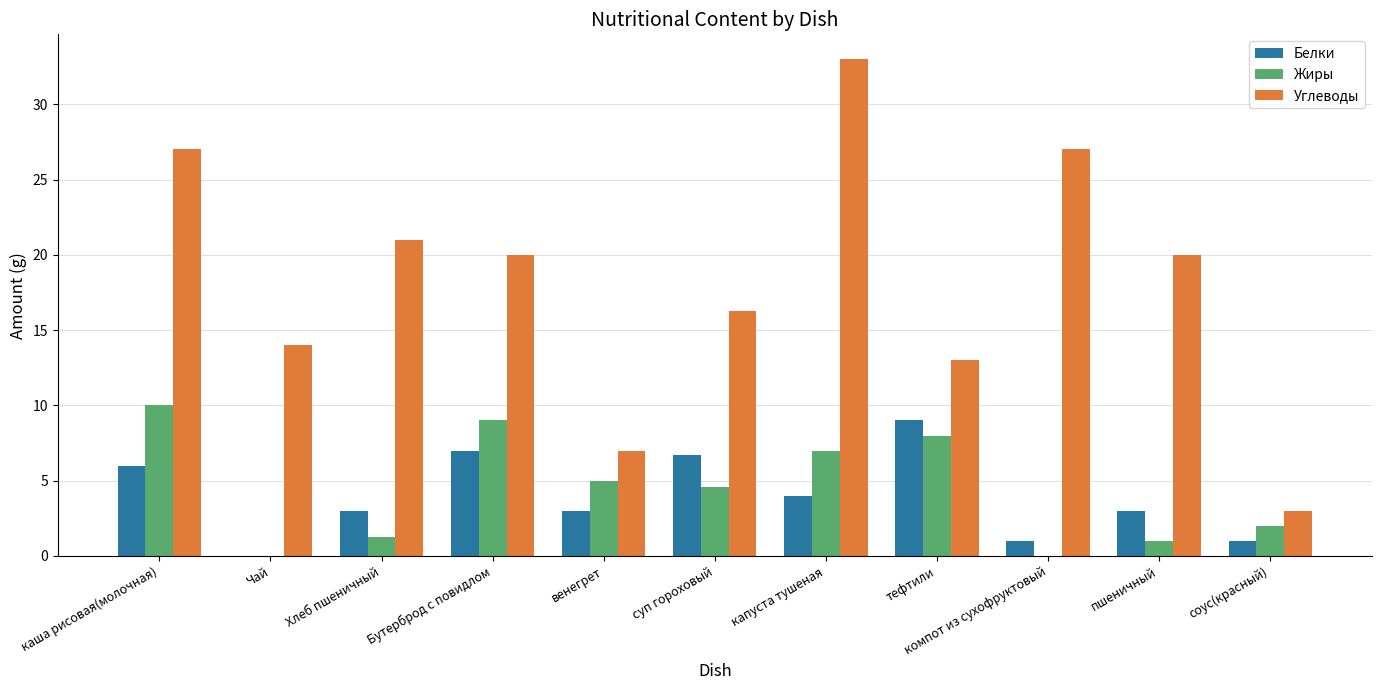

What are all the series names shown in the legend?

Белки, Жиры, Углеводы